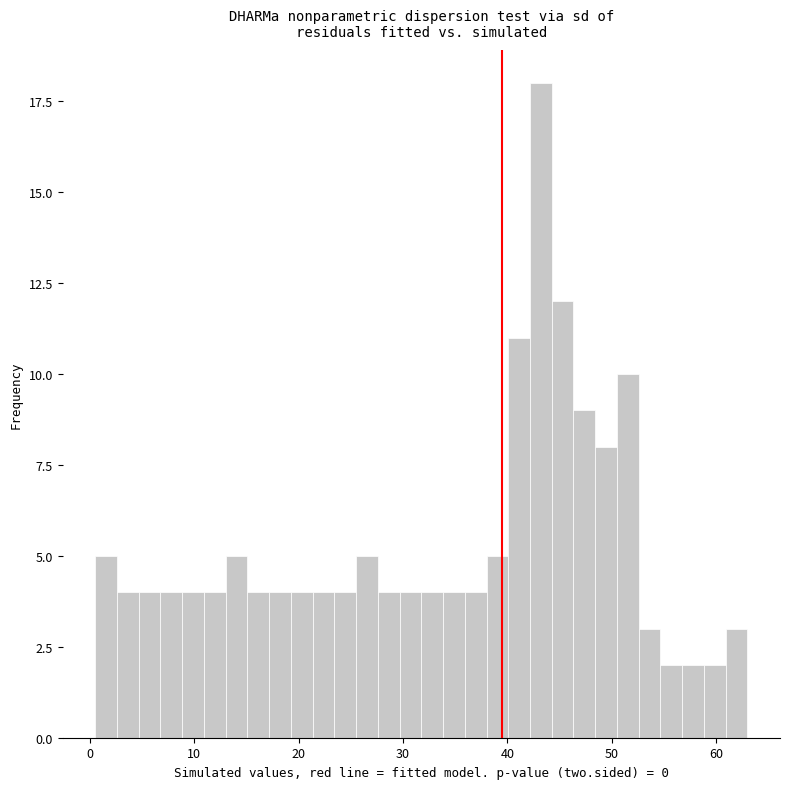

Around what value on the x-axis is the tallest bar? Give the approximate position of its centre, as read against the axis.

43